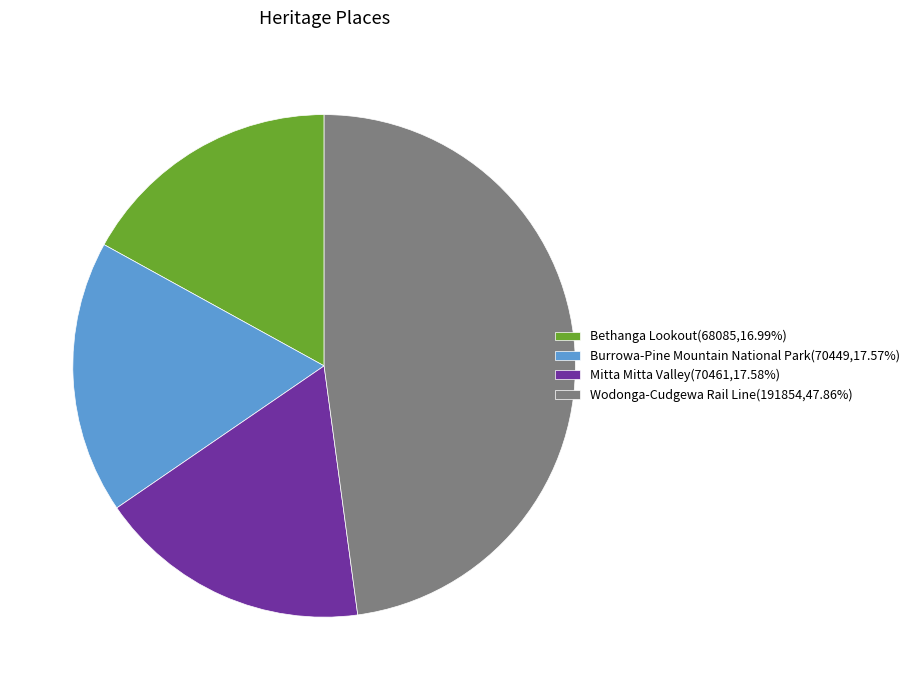

Does Mitta Mitta Valley account for over 50% of the chart?

No